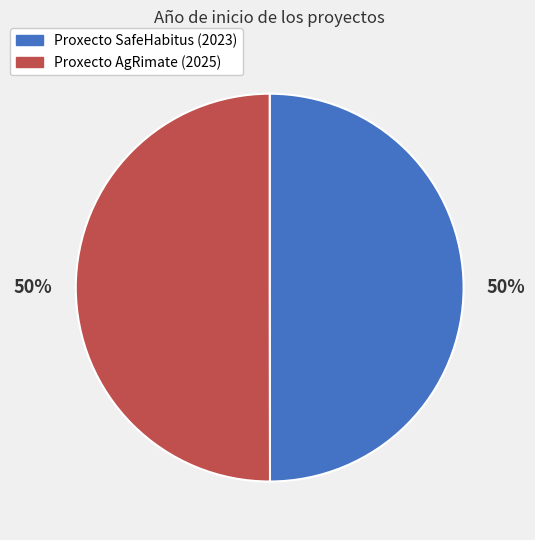

How many segments does this pie chart have?

2